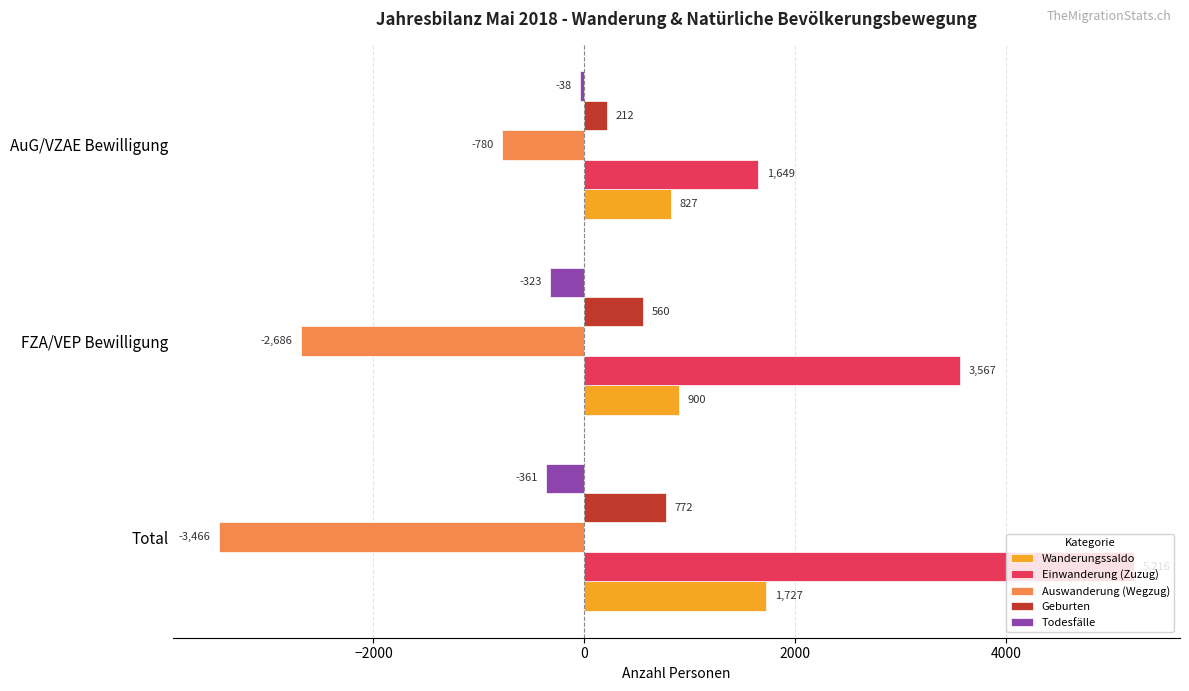

What value does the Auswanderung (Wegzug) series have at AuG/VZAE Bewilligung, to the nearest 100?

-800